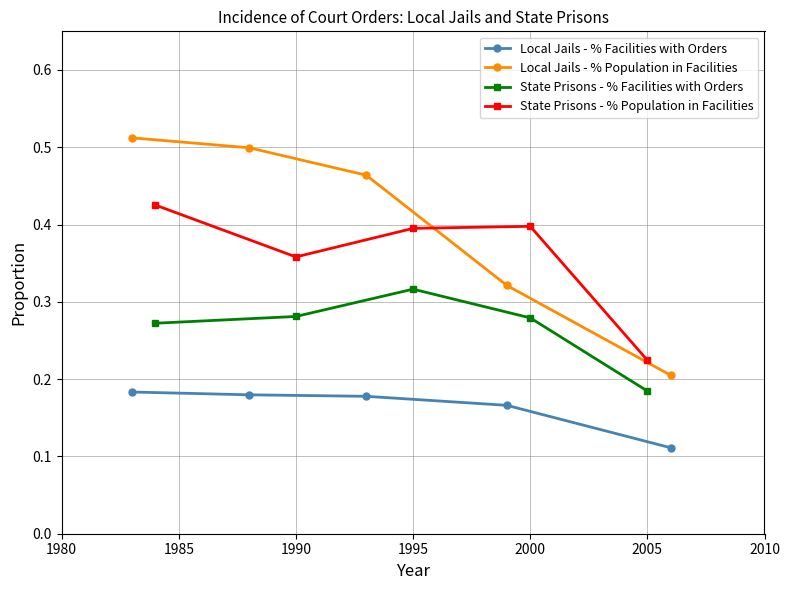

Which series has the largest total across all categories?

Local Jails - % Population in Facilities